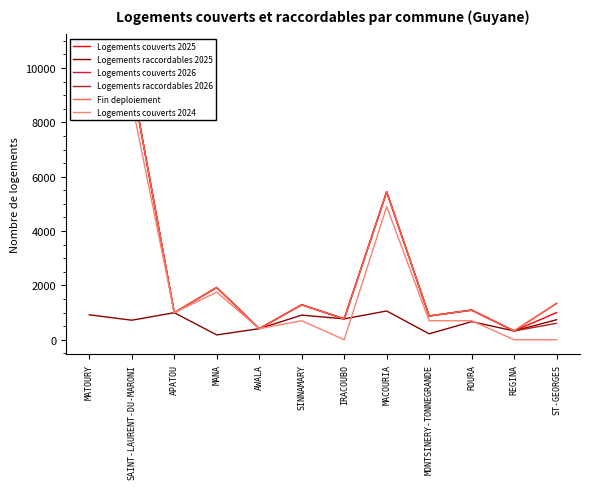

Which series has the largest total across all categories?

Logements couverts 2026